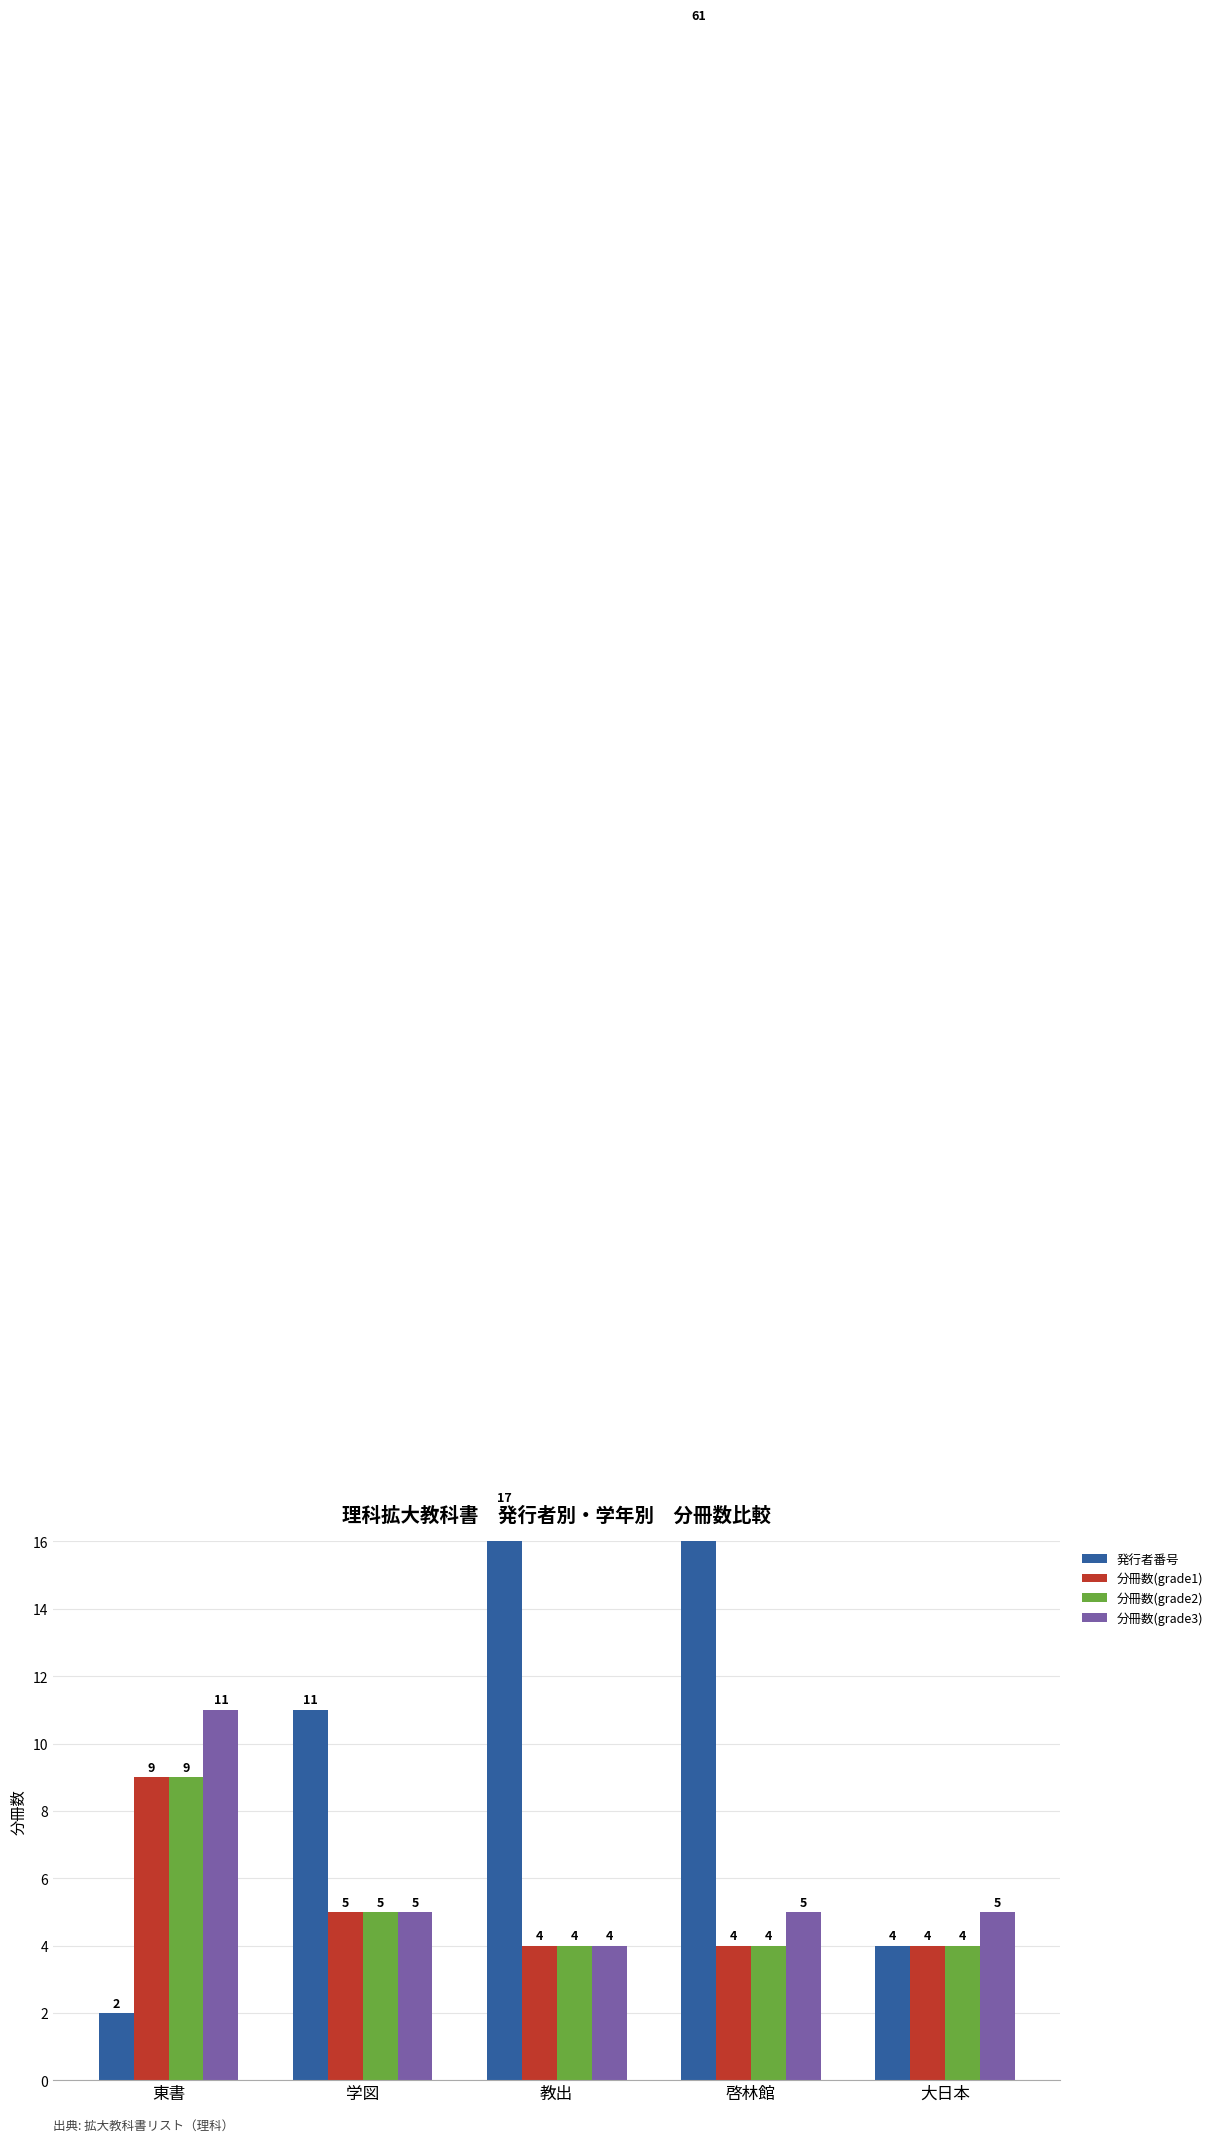

What is the label of the 3rd bar from the right?

教出